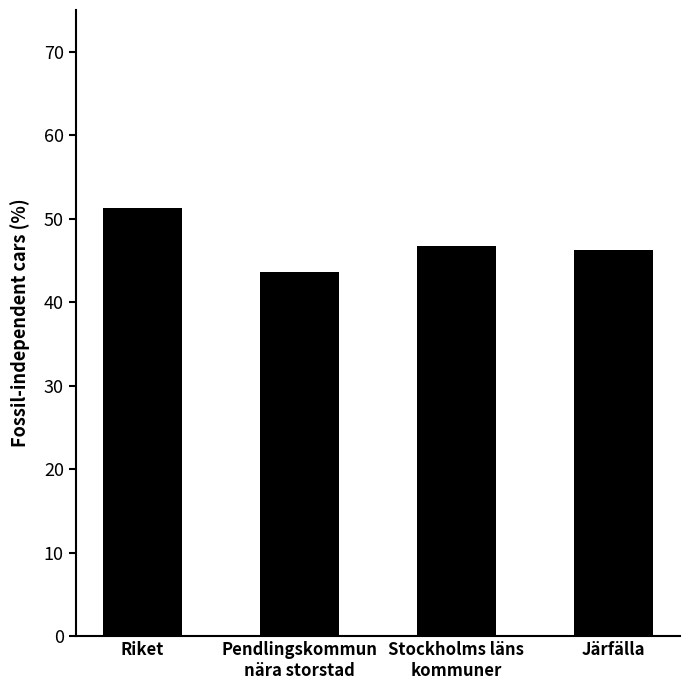

What value does the data have at Järfälla?

46.3